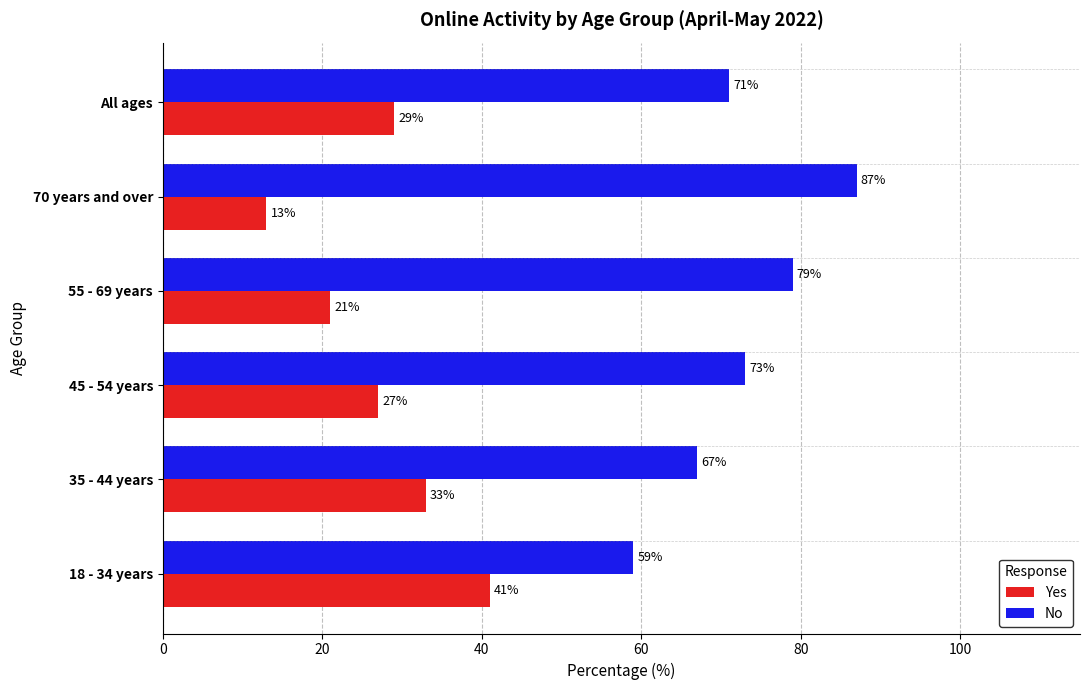

At how many categories does at least one series exceed 24?

6